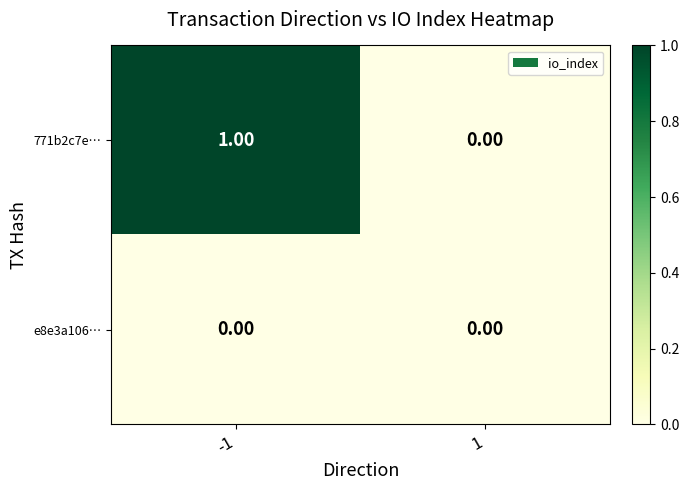

List the series in order of their peak value, lowest first.

e8e3a106…, 771b2c7e…